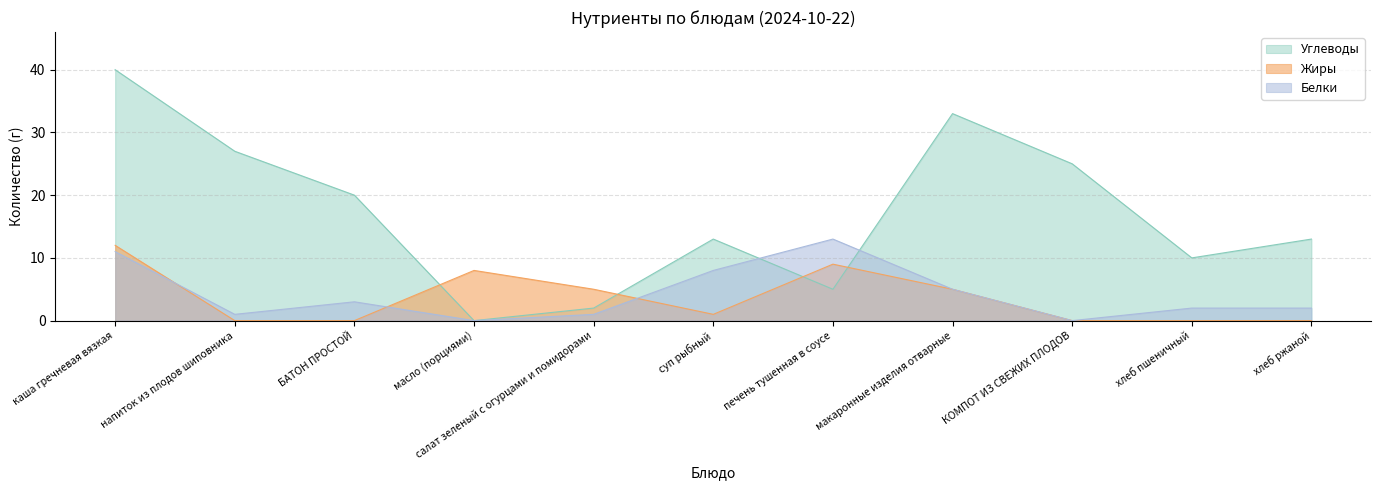

What is the maximum value shown in the chart?

40